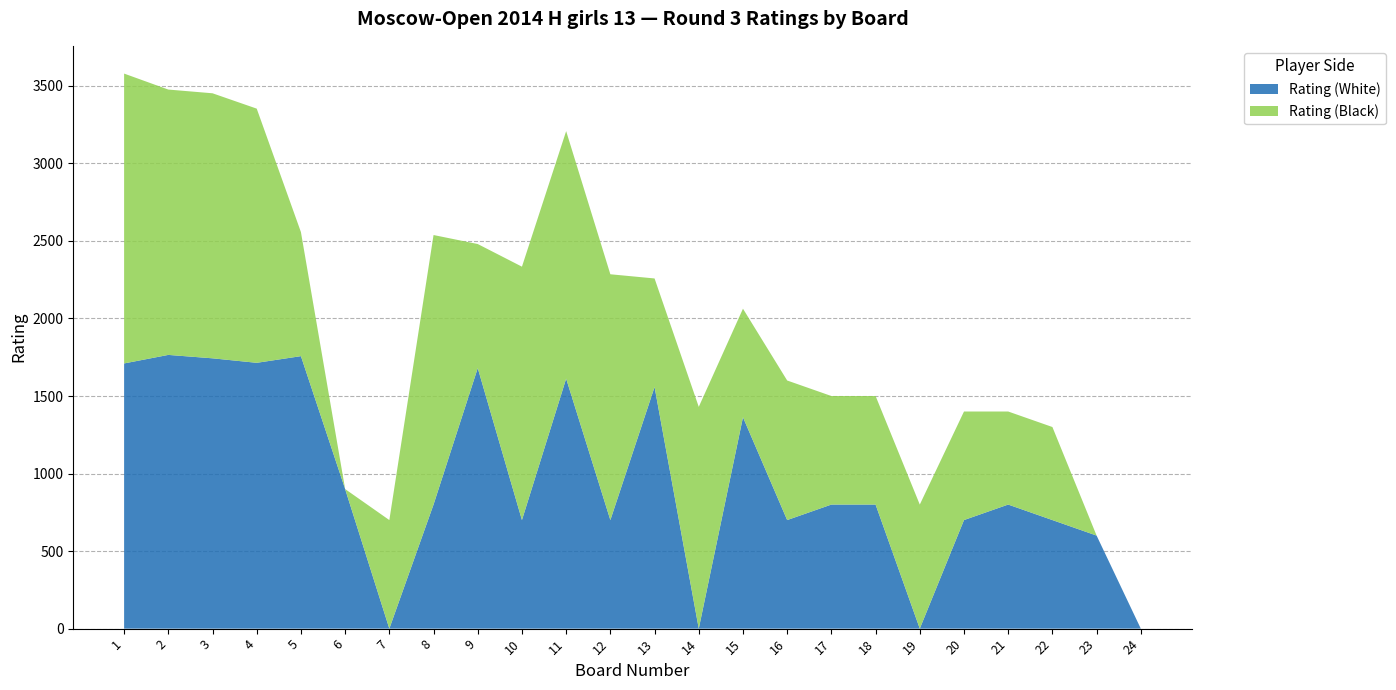

Reading left to right, list all the values displayed in this chart.

Rating (White): 1=1710	2=1765	3=1743	4=1714	5=1757	6=900	7=0	8=800	9=1680	10=700	11=1612	12=700	13=1558	14=0	15=1363	16=700	17=800	18=800	19=0	20=700	21=800	22=700	23=600	24=0
Rating (Black): 1=1869	2=1711	3=1709	4=1639	5=800	6=0	7=700	8=1738	9=800	10=1634	11=1596	12=1585	13=700	14=1430	15=700	16=900	17=700	18=700	19=800	20=700	21=600	22=600	23=0	24=0
Board: 1=1	2=2	3=3	4=4	5=5	6=6	7=7	8=8	9=9	10=10	11=11	12=12	13=13	14=14	15=15	16=16	17=17	18=18	19=19	20=20	21=21	22=22	23=23	24=24